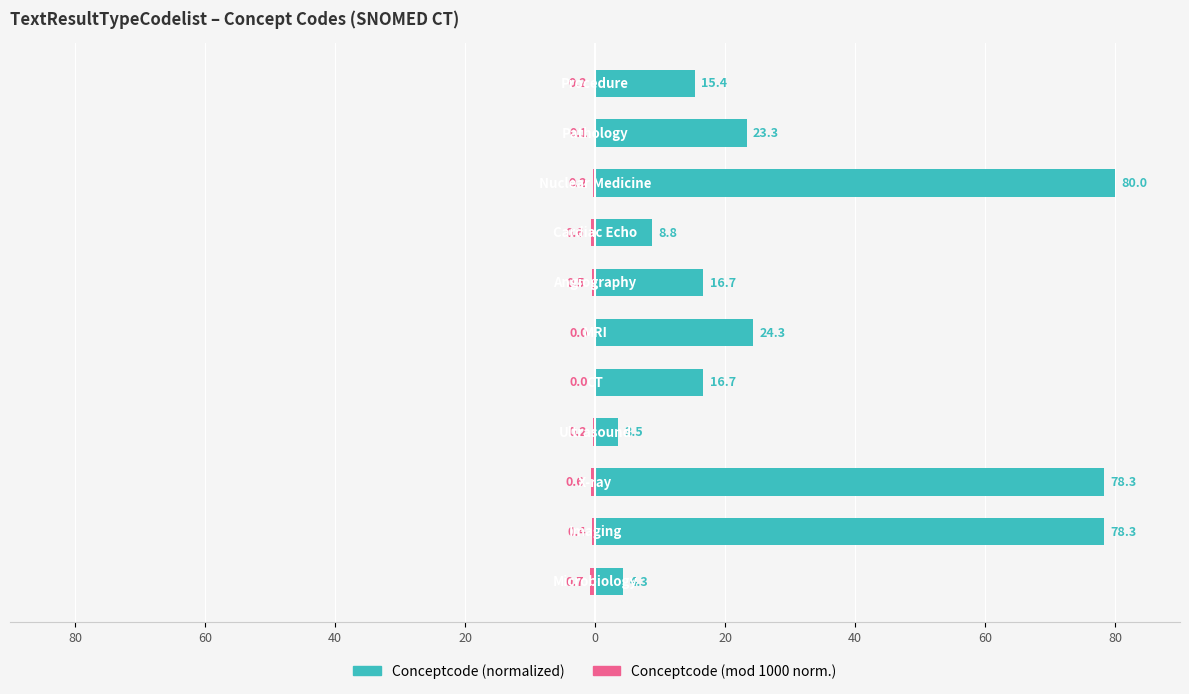

What is the average value of the Conceptcode (mod 1000 norm.) series?

-0.3